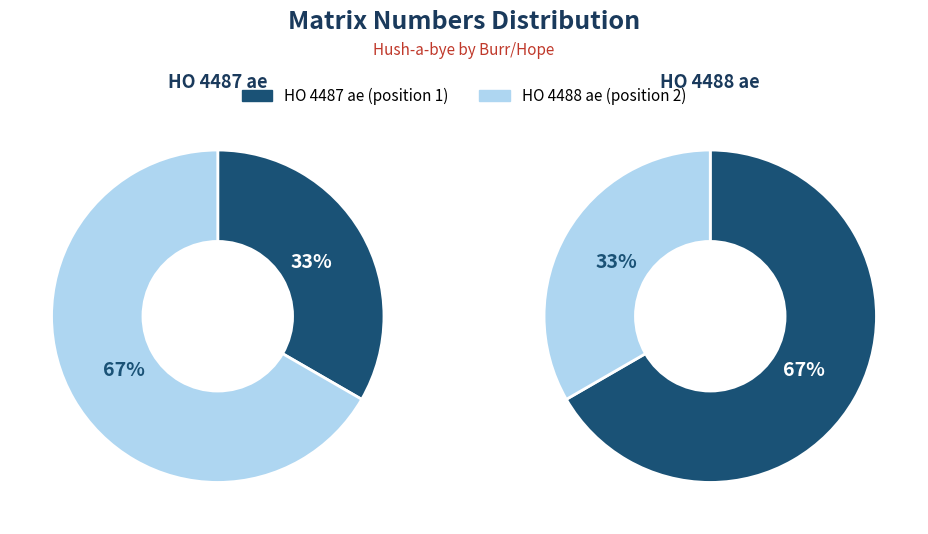

True or false: HO 4487 ae accounts for 62% of the total.

False